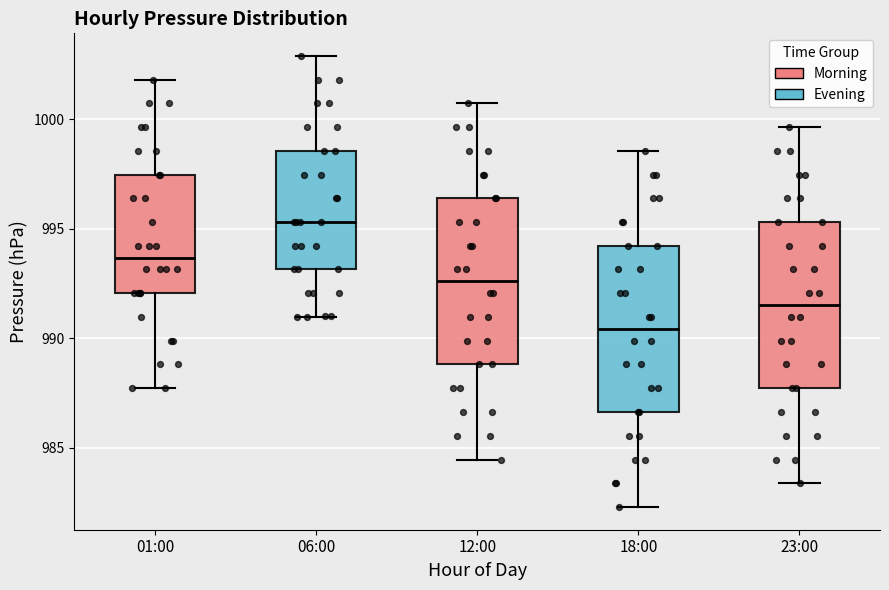

Where does the upper whisker of the box for 23:00 end on the y-axis? The values are not printed on the chart, so give them approximately, as read against the axis.

999.5